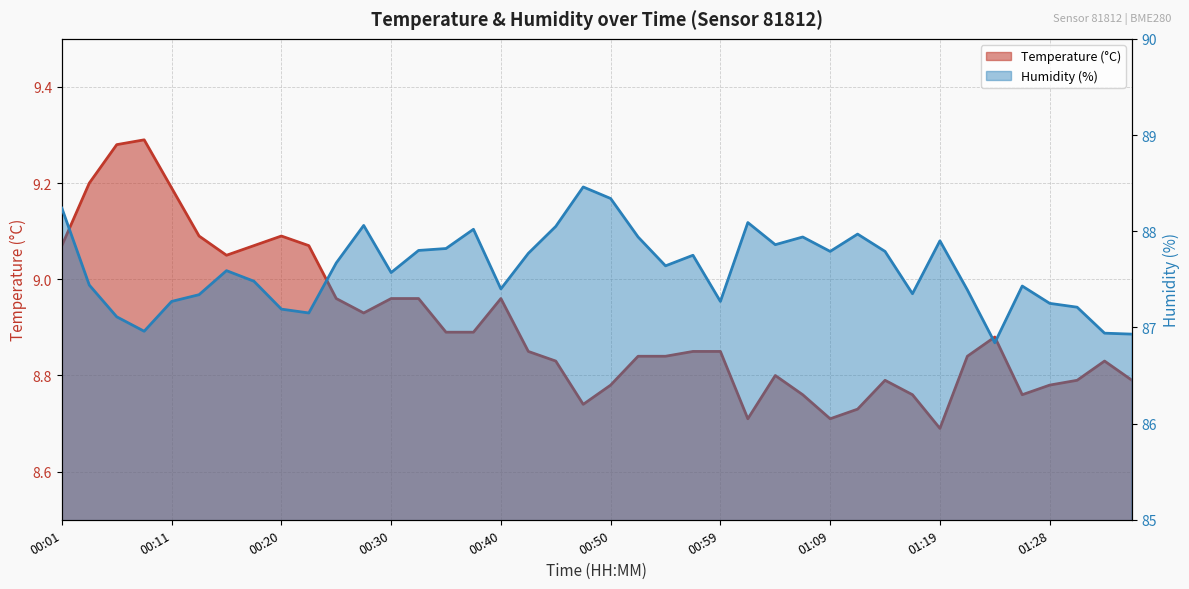

Between 00:40 and 00:50, which series saw the biggest shift?

Humidity (%)